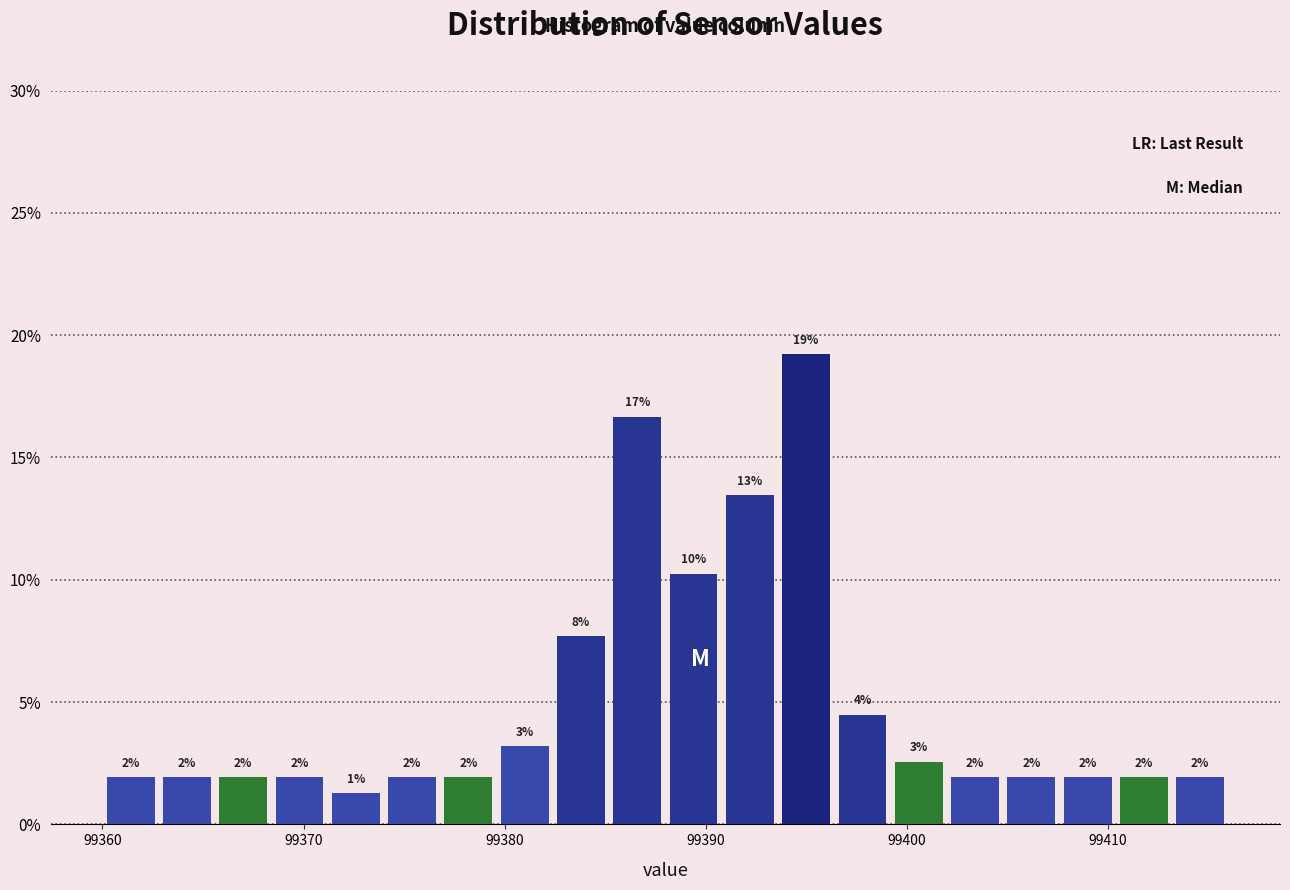

Around what value on the x-axis is the tallest bar? Give the approximate position of its centre, as read against the axis.

99395